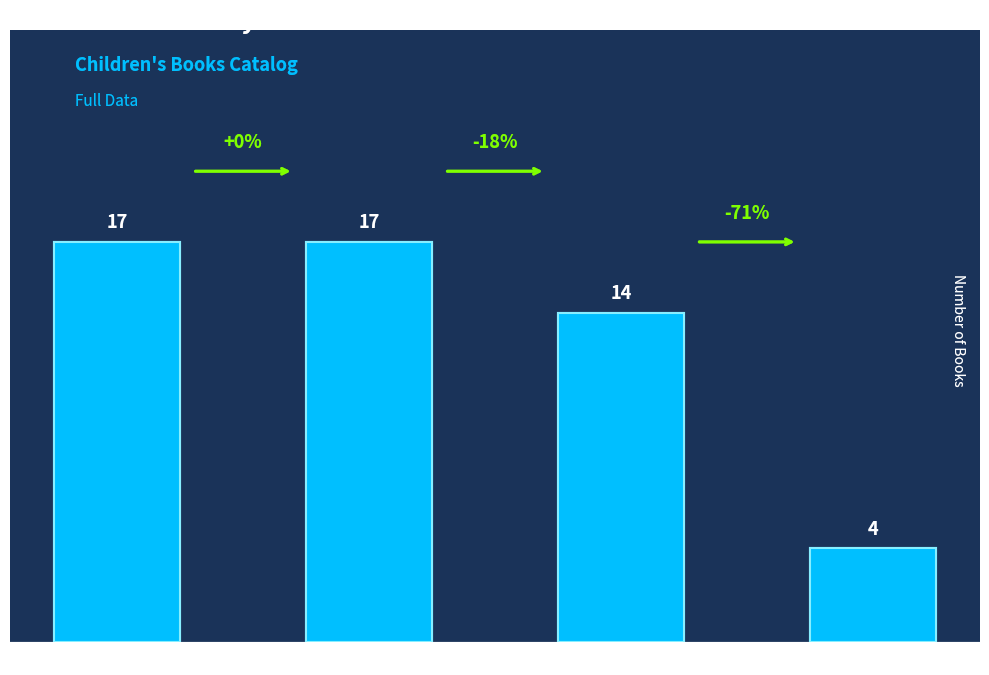

At which category does the chart reach its minimum across all series?

Fixed Layout eBook